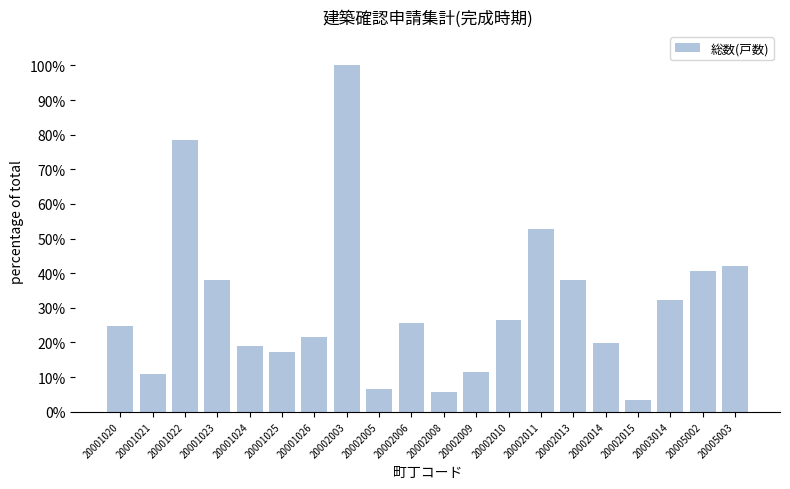

Reading left to right, extract all data points from this chart.

20001020=24.8	20001021=10.7	20001022=78.5	20001023=38.0	20001024=19.0	20001025=17.4	20001026=21.5	20002003=100.0	20002005=6.6	20002006=25.6	20002008=5.8	20002009=11.6	20002010=26.4	20002011=52.9	20002013=38.0	20002014=19.8	20002015=3.3	20003014=32.2	20005002=40.5	20005003=42.1